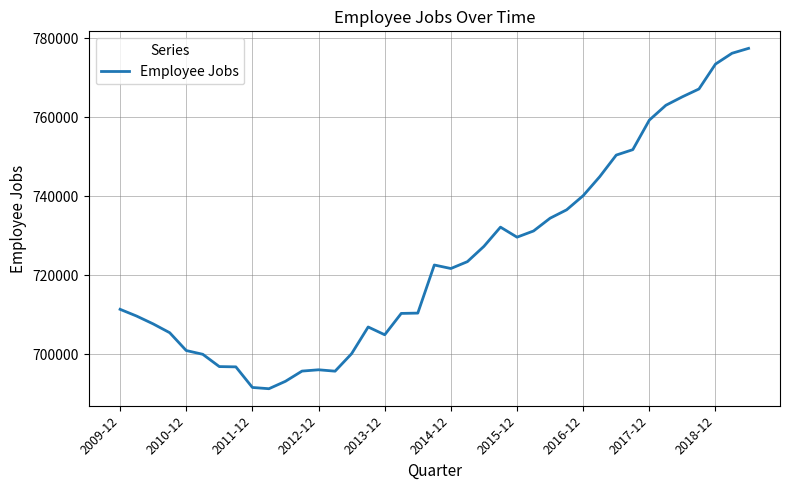

What is the smallest value displayed?

691280